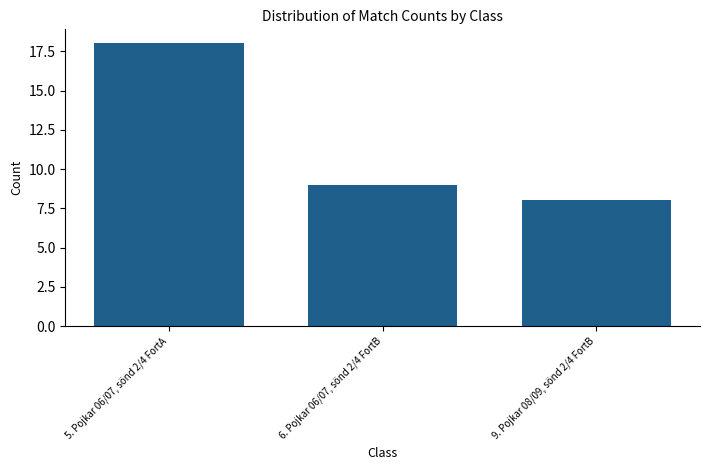

List the labels in order of value, largest first.

5. Pojkar 06/07, sönd 2/4 FortA, 6. Pojkar 06/07, sönd 2/4 FortB, 9. Pojkar 08/09, sönd 2/4 FortB